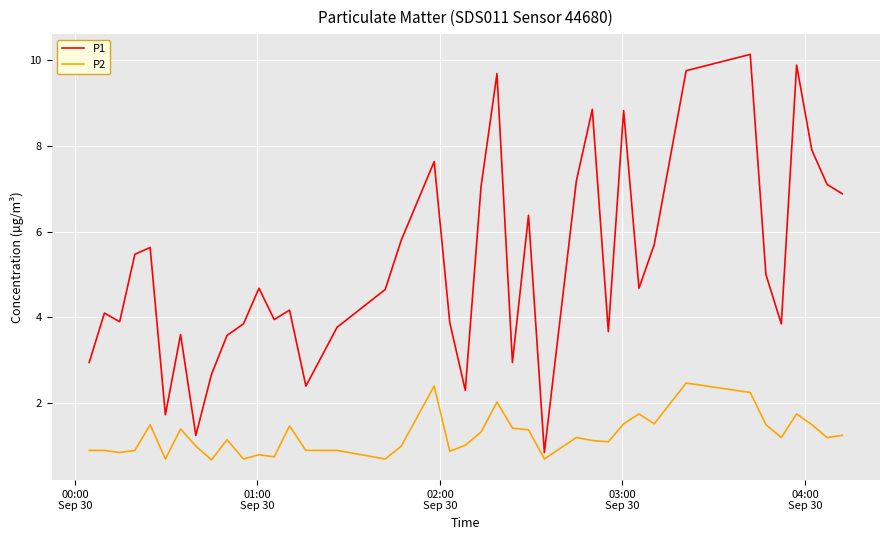

Which series has the largest total across all categories?

P1